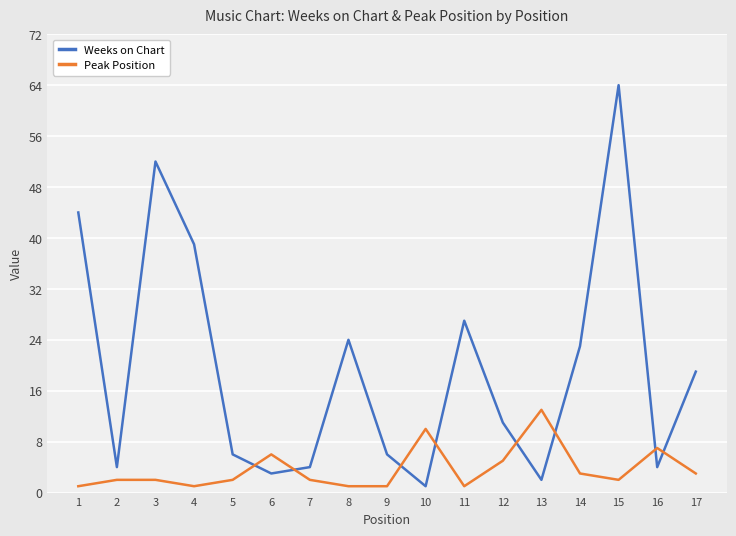

Reading left to right, list all the values displayed in this chart.

Weeks on Chart: 44	4	52	39	6	3	4	24	6	1	27	11	2	23	64	4	19
Peak Position: 1	2	2	1	2	6	2	1	1	10	1	5	13	3	2	7	3